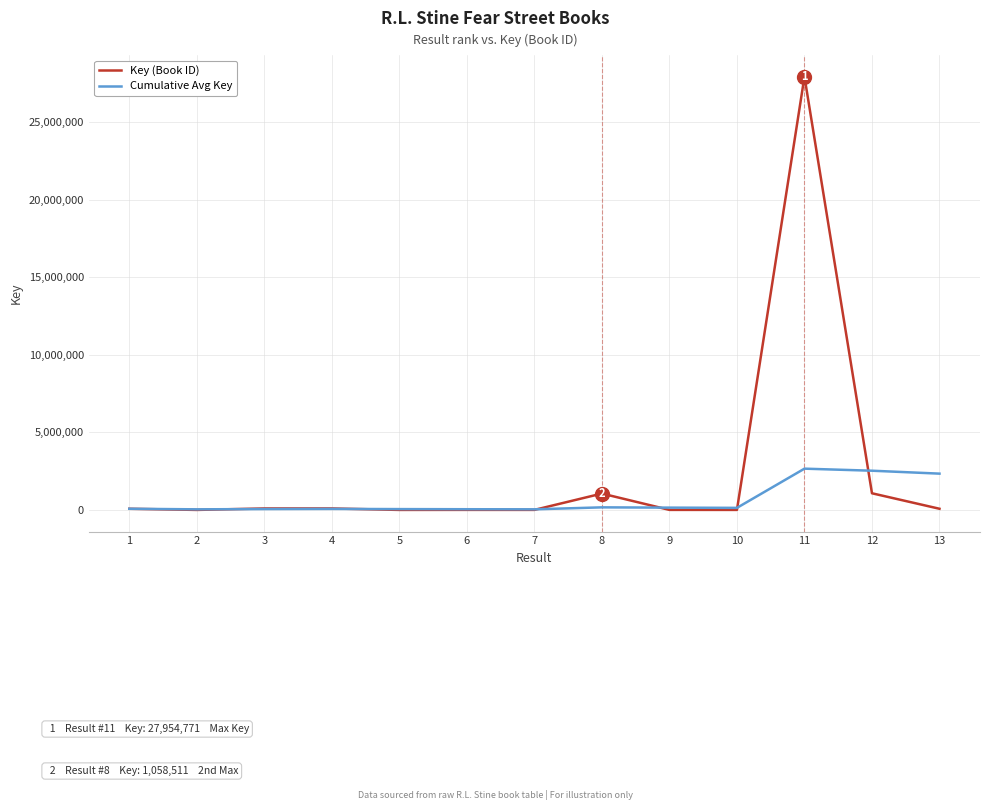

List the series in order of their overall mean, highest first.

Key (Book ID), Cumulative Avg Key